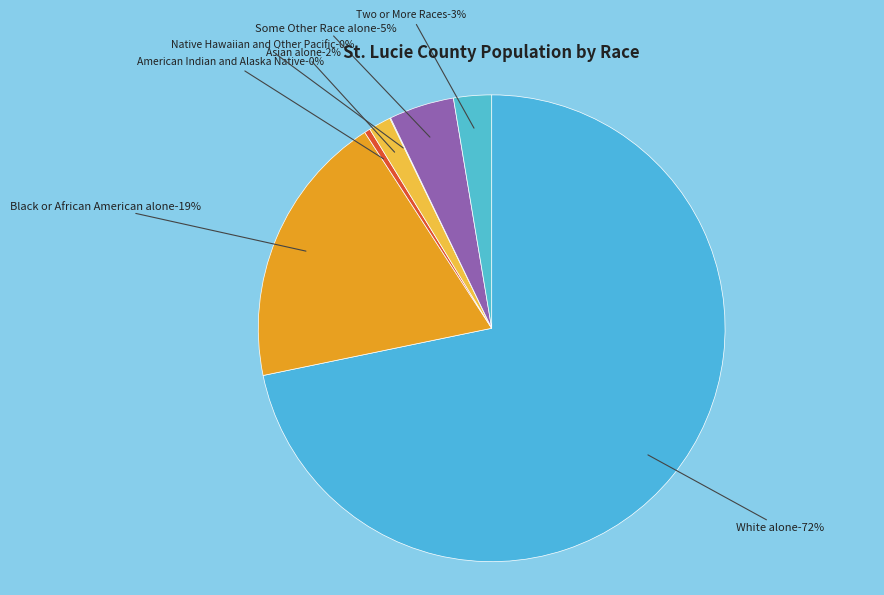

The Native Hawaiian and Other Pacific slice represents 0% of the pie. True or false?

True